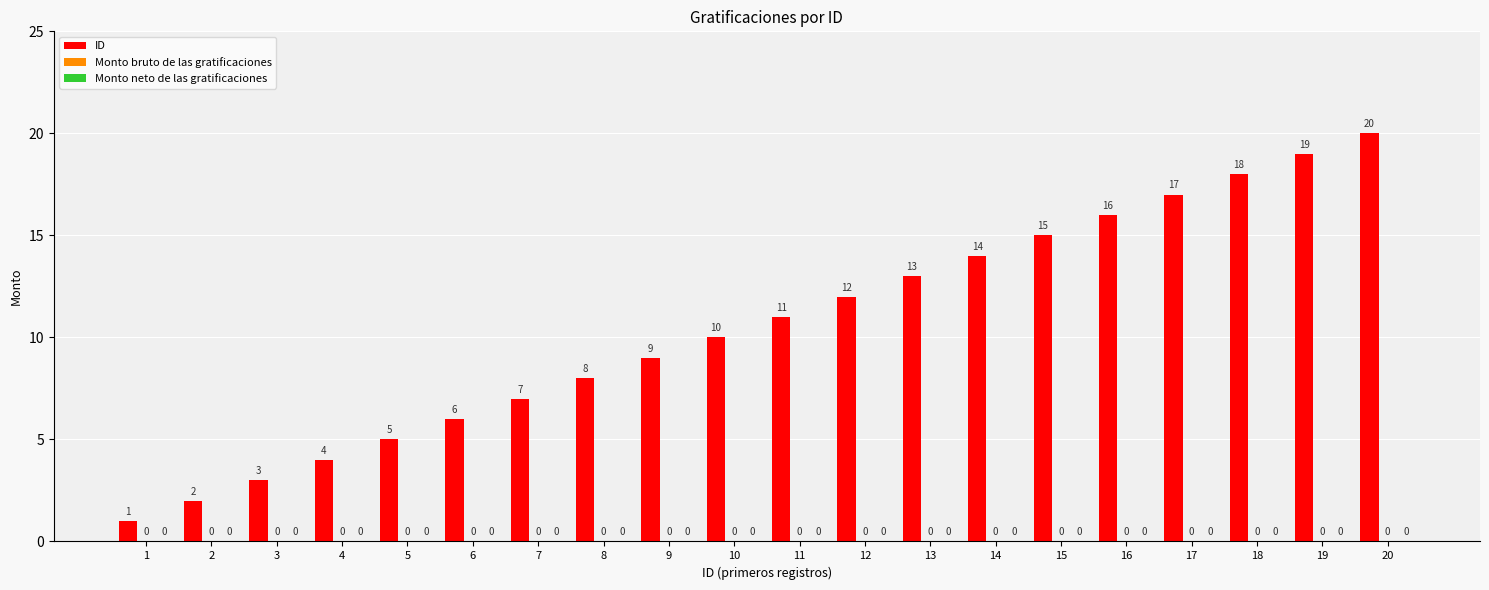

Are the bars horizontal?

No